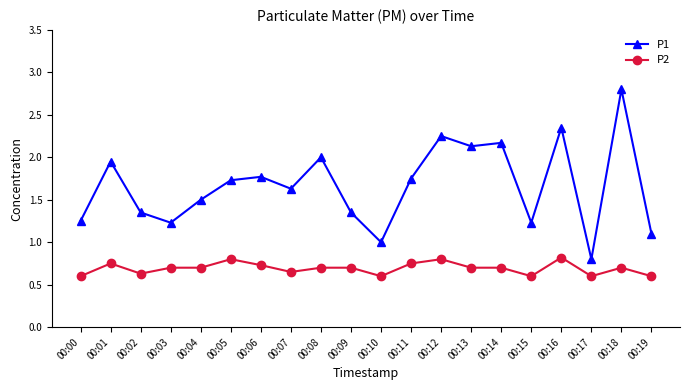

Read the P1 value at 00:19.

1.1